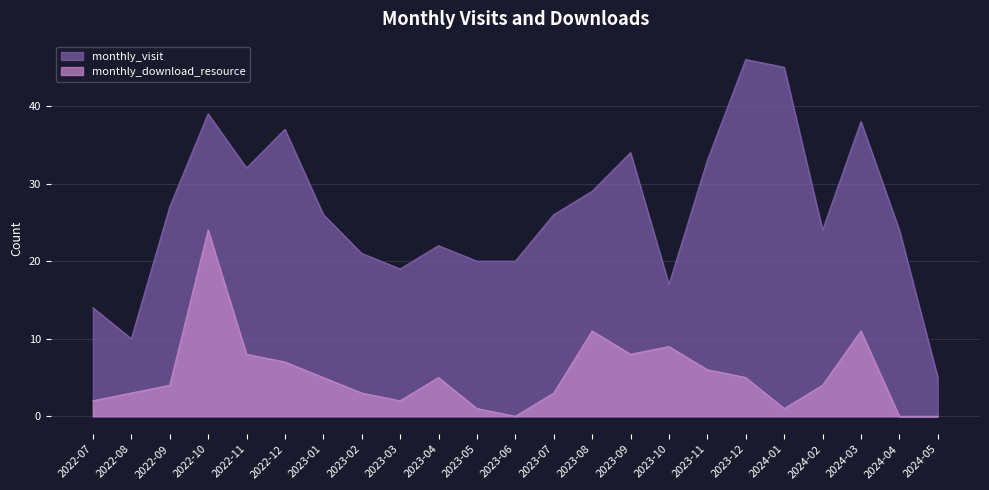

Reading left to right, list all the values displayed in this chart.

monthly_visit: 2022-07=14	2022-08=10	2022-09=27	2022-10=39	2022-11=32	2022-12=37	2023-01=26	2023-02=21	2023-03=19	2023-04=22	2023-05=20	2023-06=20	2023-07=26	2023-08=29	2023-09=34	2023-10=17	2023-11=33	2023-12=46	2024-01=45	2024-02=24	2024-03=38	2024-04=24	2024-05=5
monthly_download_resource: 2022-07=2	2022-08=3	2022-09=4	2022-10=24	2022-11=8	2022-12=7	2023-01=5	2023-02=3	2023-03=2	2023-04=5	2023-05=1	2023-06=0	2023-07=3	2023-08=11	2023-09=8	2023-10=9	2023-11=6	2023-12=5	2024-01=1	2024-02=4	2024-03=11	2024-04=0	2024-05=0